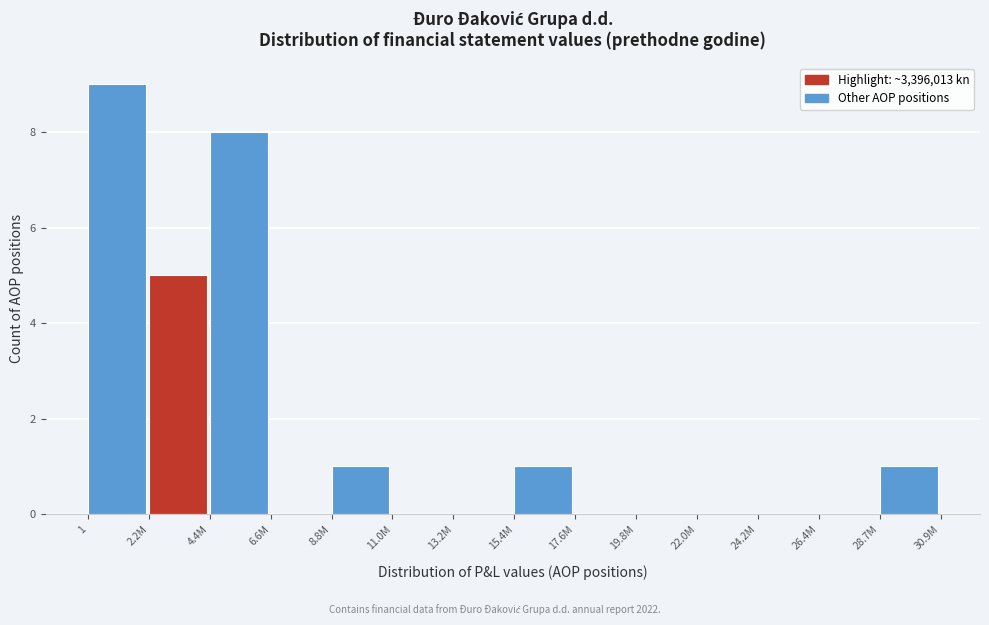

Reading right to left, transcribe all the data shown in this chart.

28.7M=1	26.4M=0	24.2M=0	22.0M=0	19.8M=0	17.6M=0	15.4M=1	13.2M=0	11.0M=0	8.8M=1	6.6M=0	4.4M=8	2.2M=5	1=9